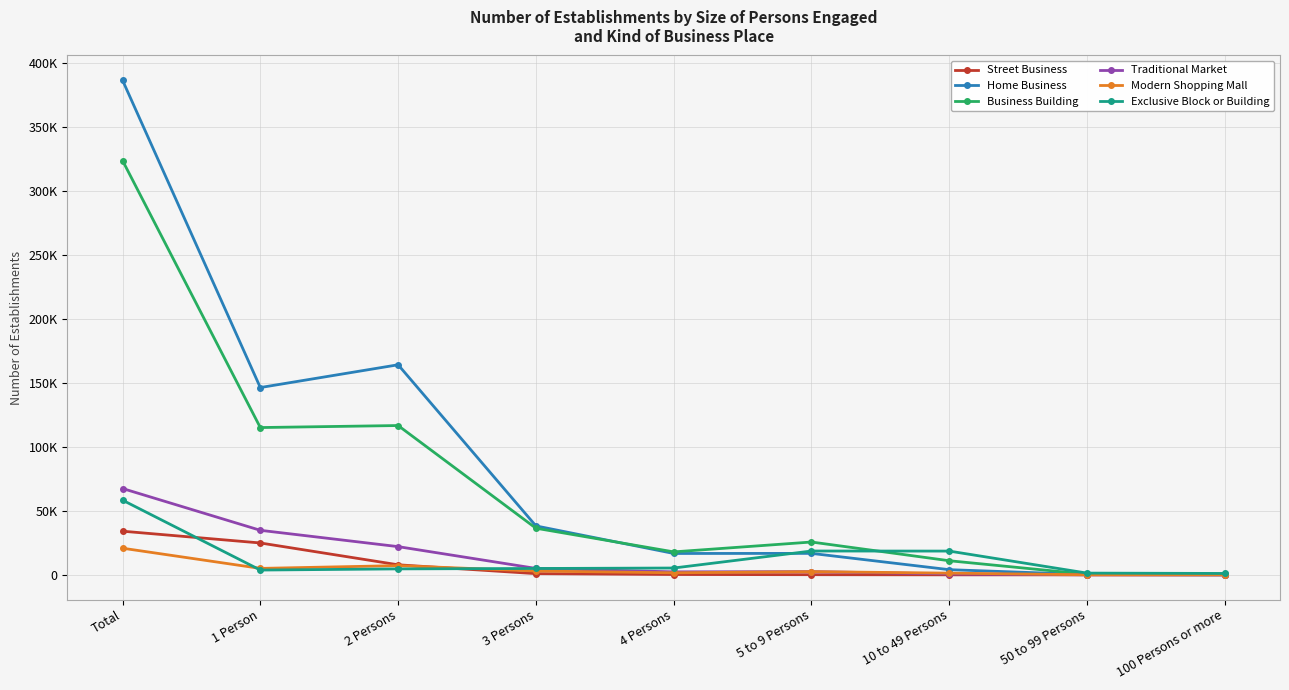

How many interior local valleys does the Business Building series have?

3